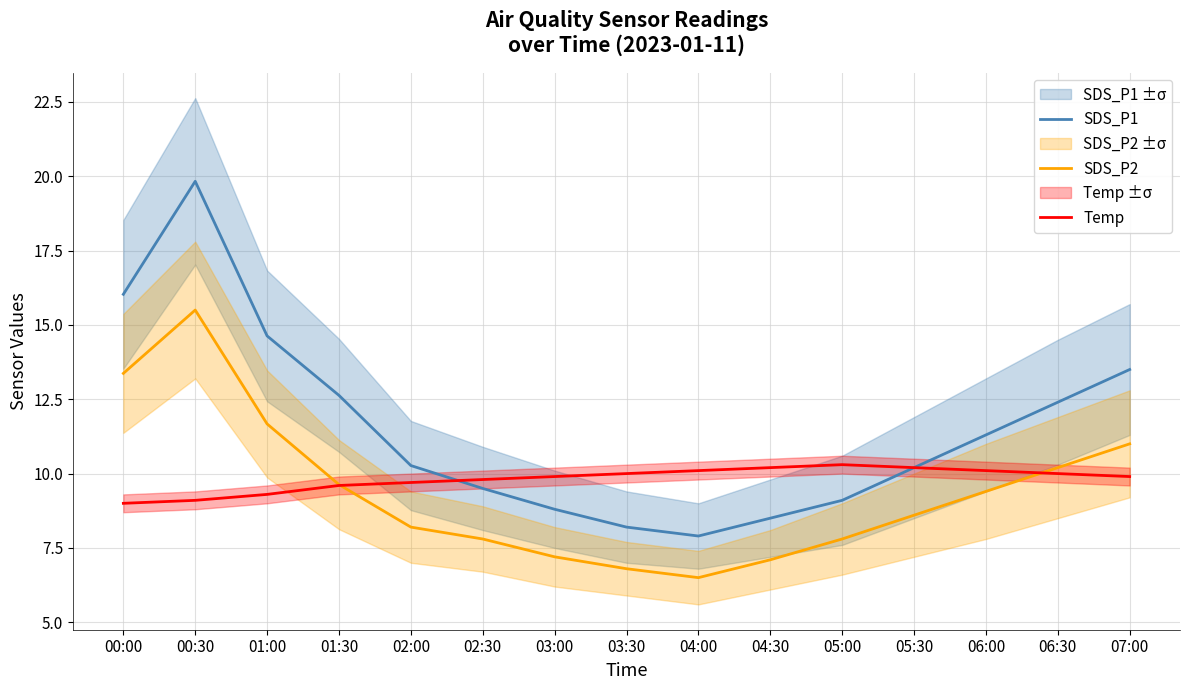

The value of Temp at 06:00 is 17.5. True or false?

False